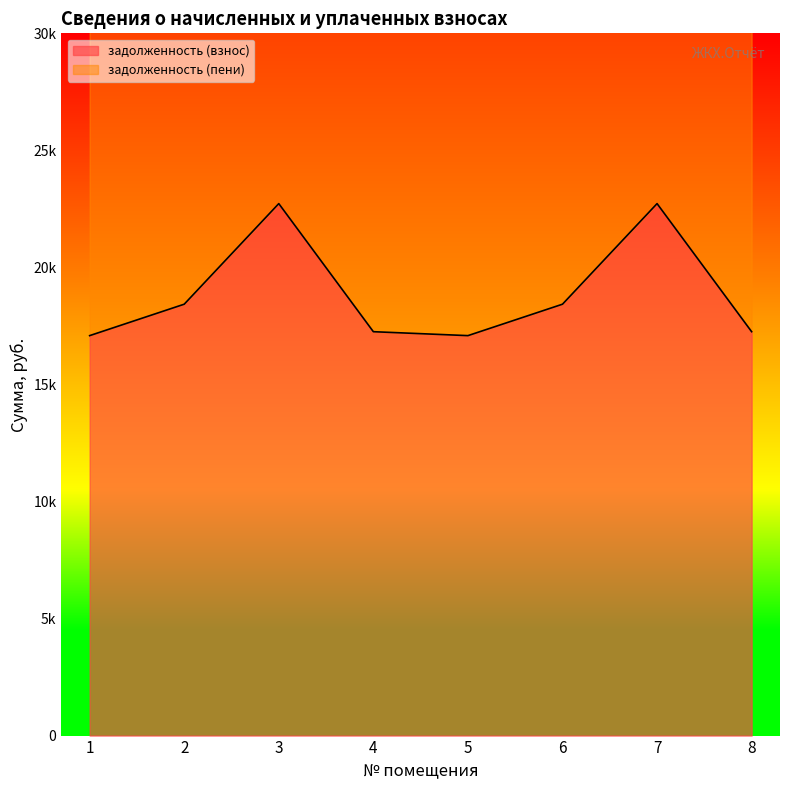

How many lines are shown in the chart?

2